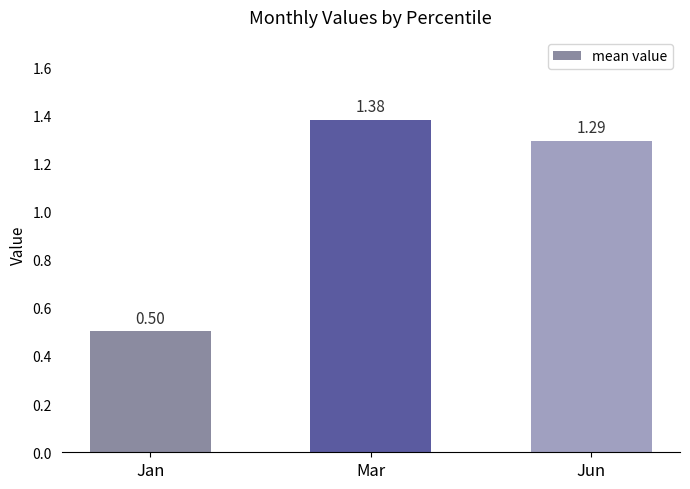

Rank the categories by value from lowest to highest.

Jan, Jun, Mar